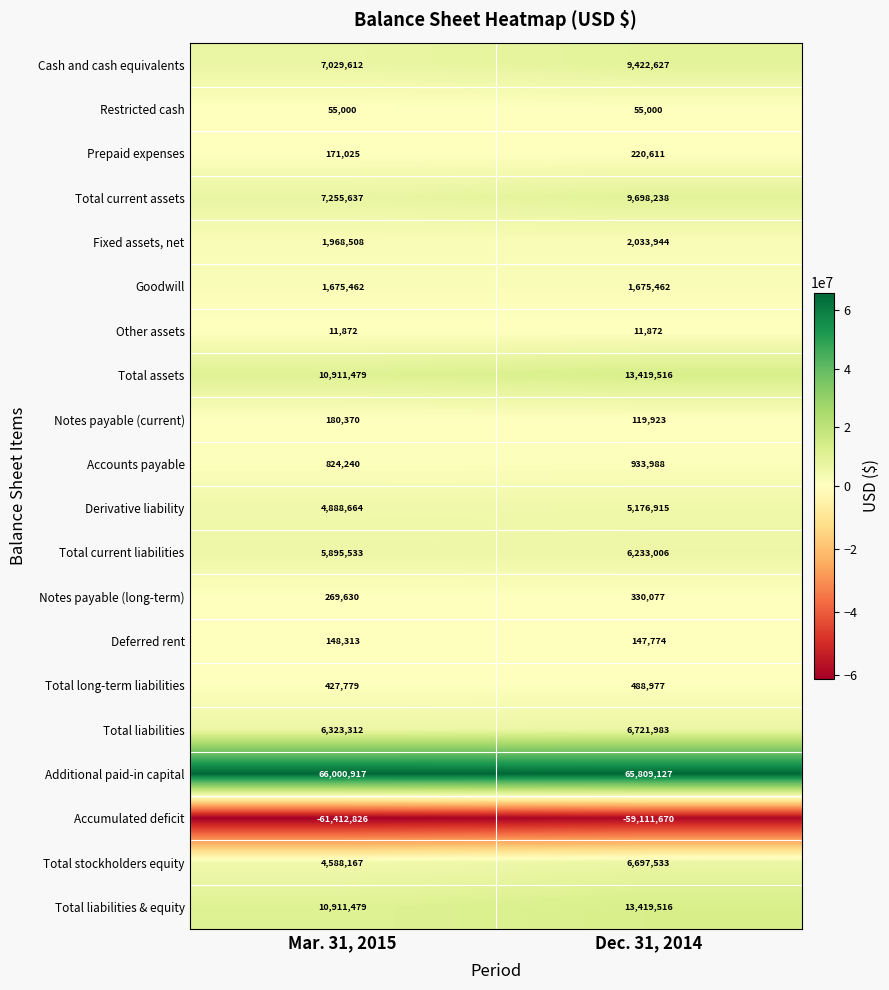

What is the sum of the Accumulated deficit values at Dec. 31, 2014 and Mar. 31, 2015?

-120524496